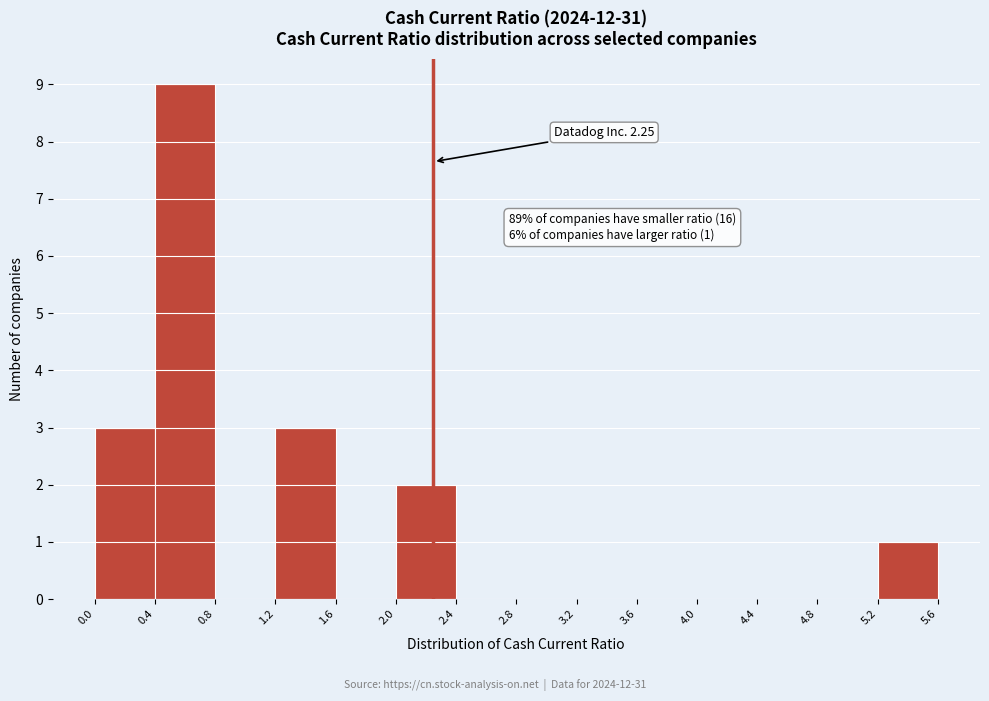

Over which range of the x-axis is the bar tallest?

0.4 to 0.8